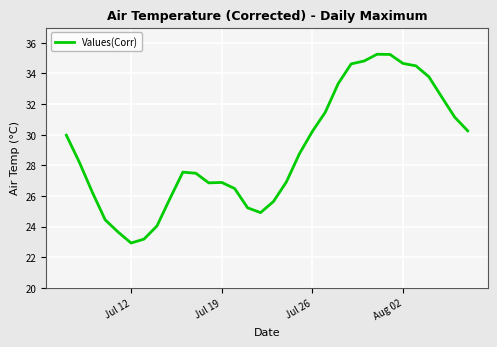

What is the average value?

29.0